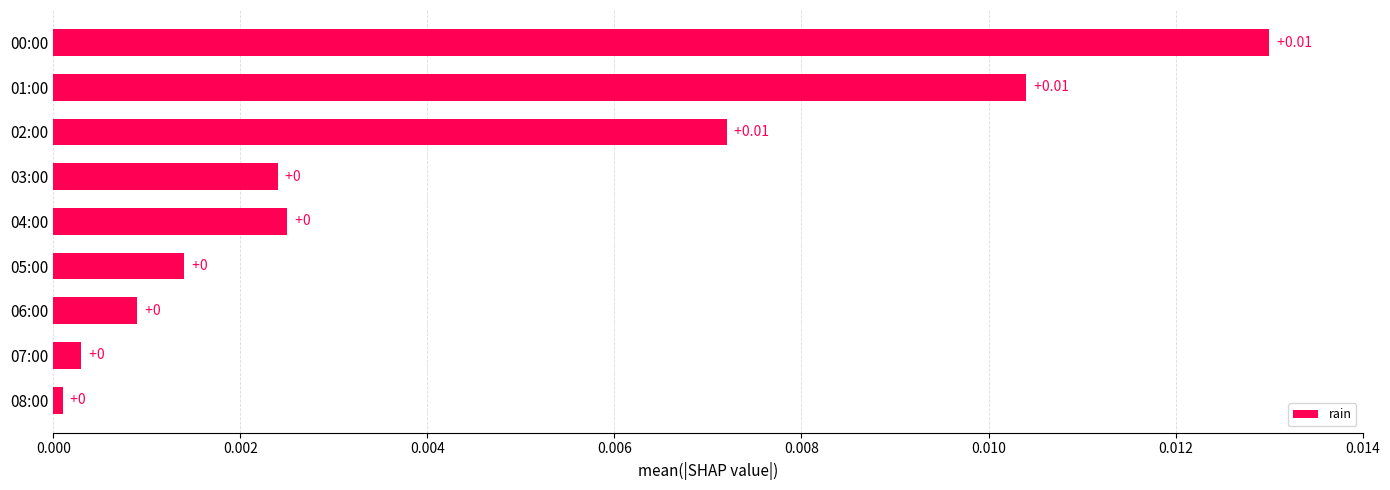

How many bars are there in total?

9